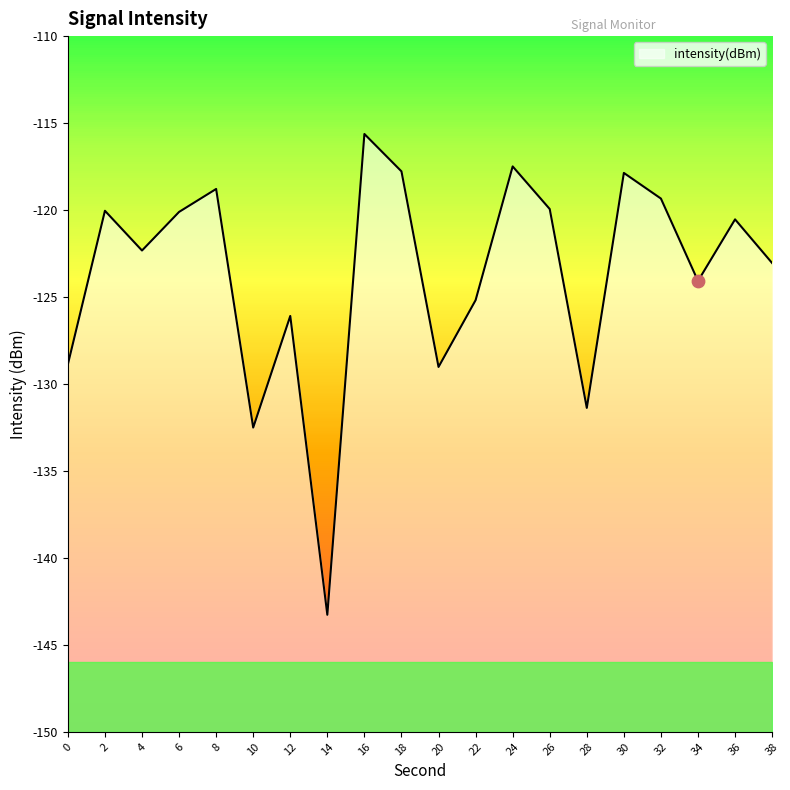

What is the change in value from 2 to 24?

+2.6